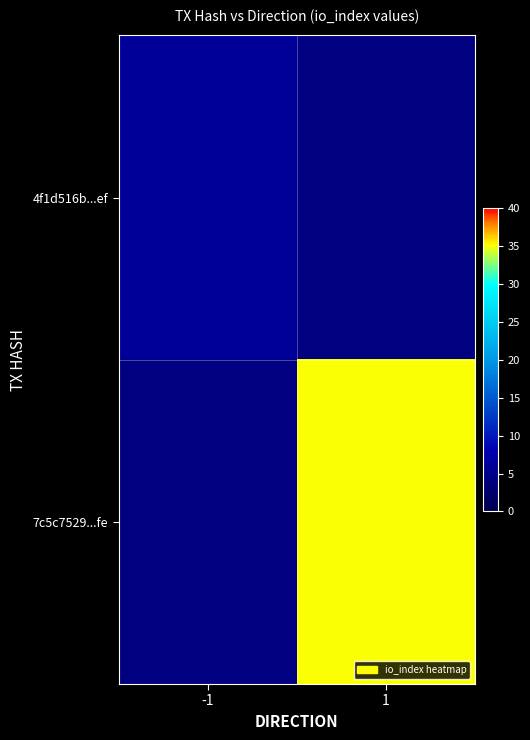

Rank the series by their maximum value, from lowest to highest.

4f1d516b...ef, 7c5c7529...fe